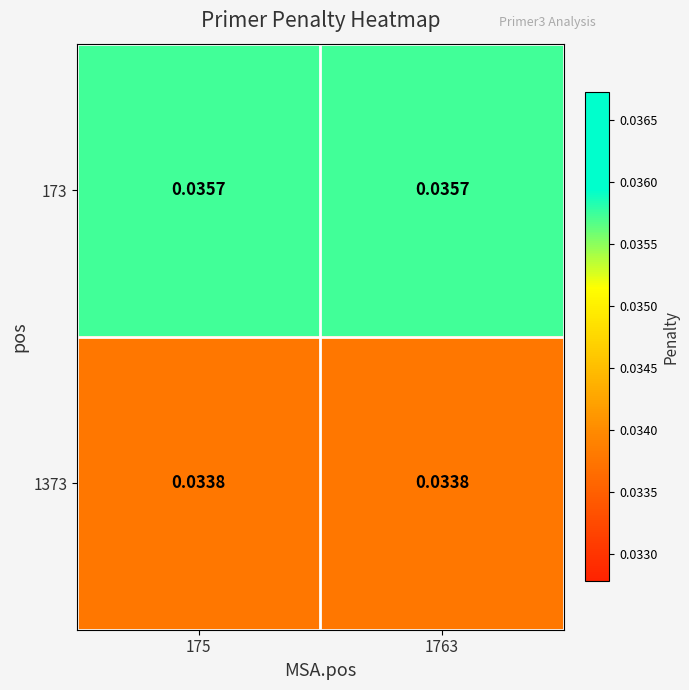

Is the value of 1373 at 1763 greater than the value of 173 at 175?

No